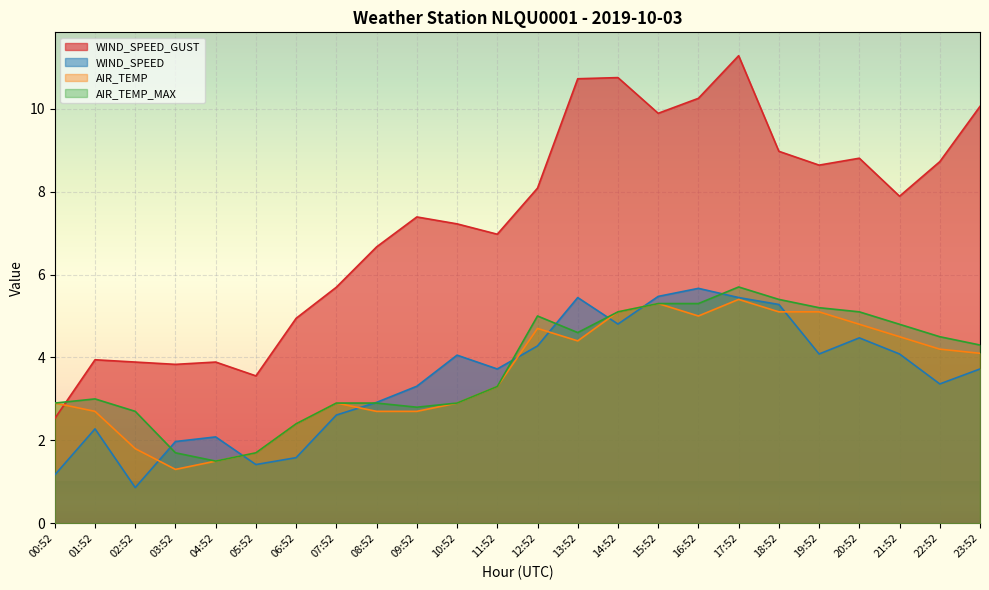

What is the spread (max minus min) of values at 00:52?

1.7